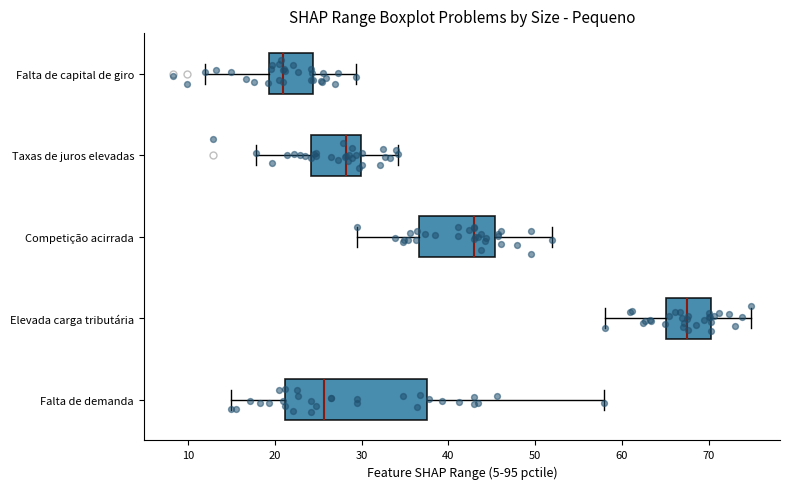

Which box has the furthest to the left median line?

Falta de capital de giro